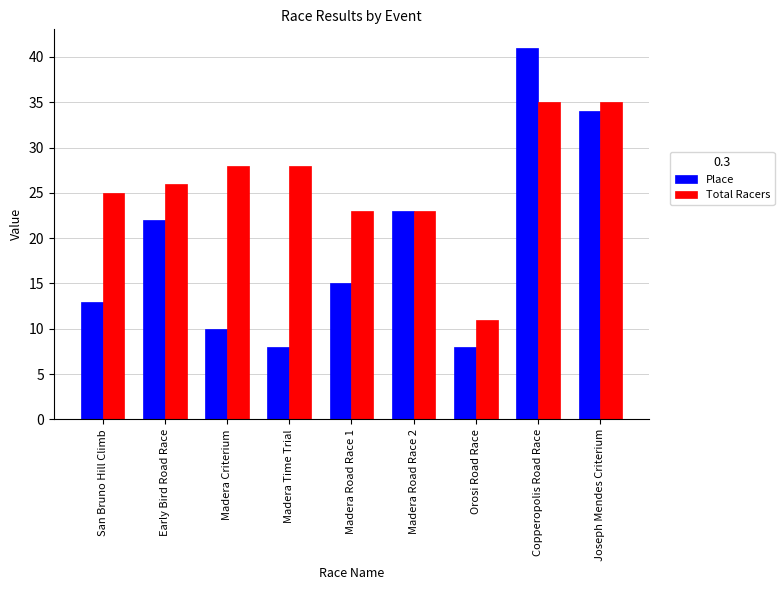

What is the highest value of the Total Racers series?

35